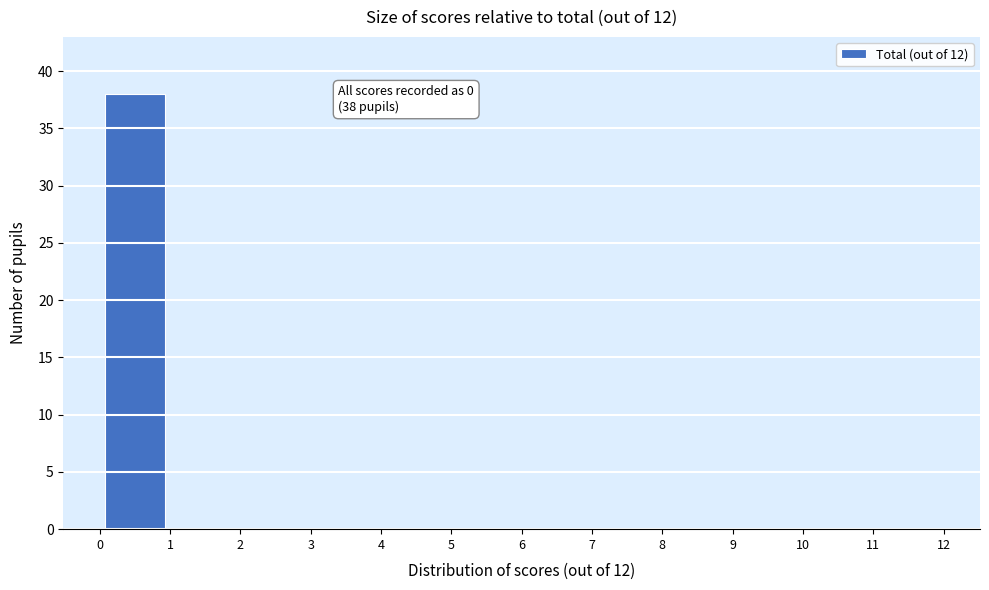

Over which range of the x-axis is the bar tallest?

0 to 1